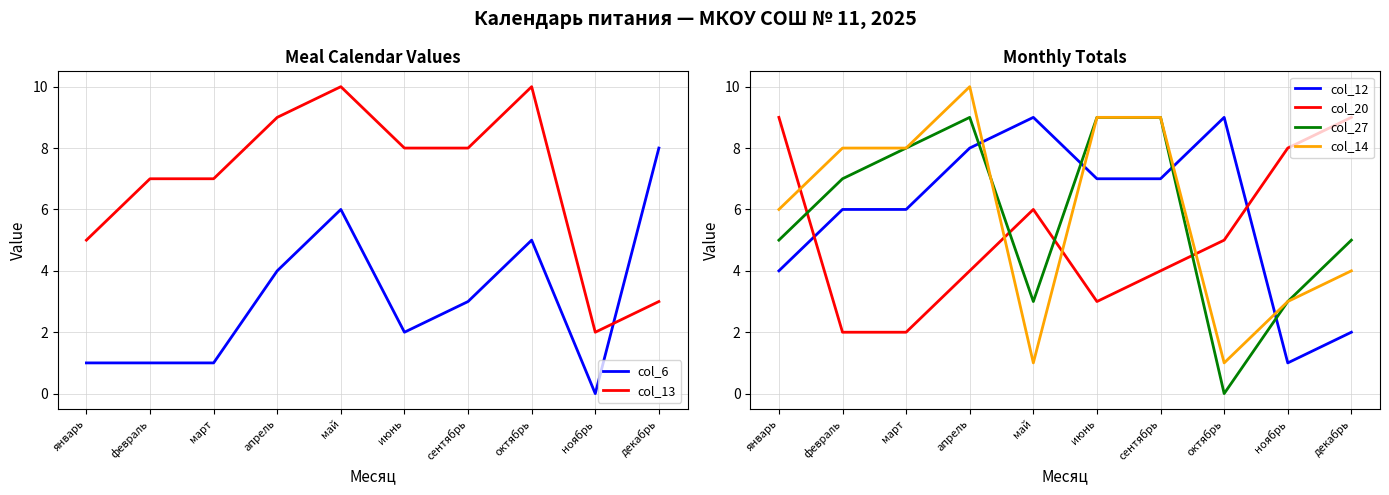

At which category is the sum across all series the highest?

апрель